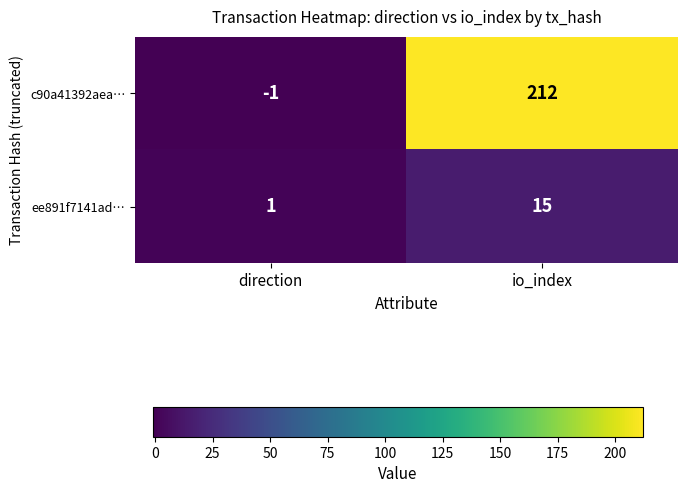

What is the smallest value displayed?

-1